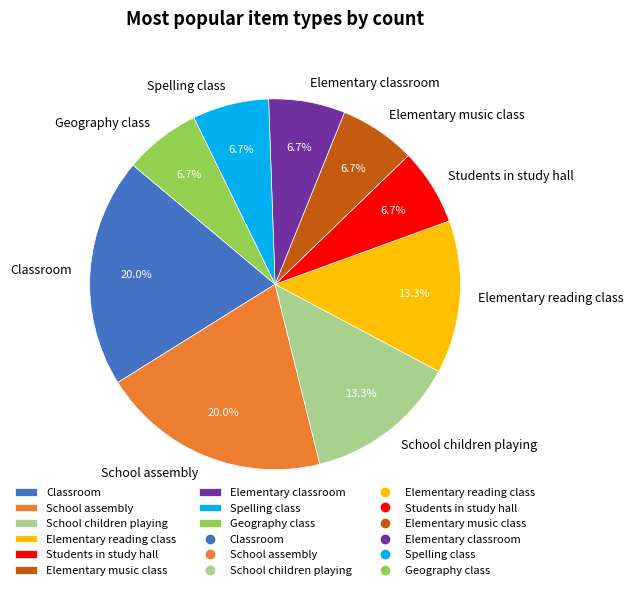

To the nearest percent, what is the combined percentage of School children playing and Geography class?

20%